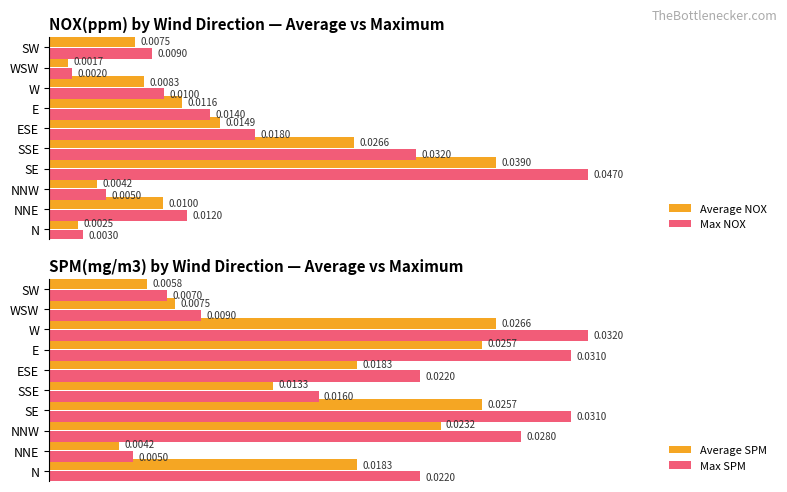

At which label does Average NOX reach its minimum?

WSW